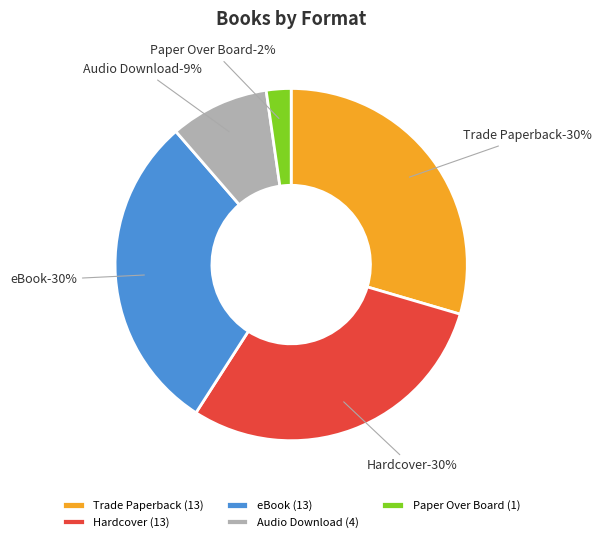

How many slices are in this pie chart?

5